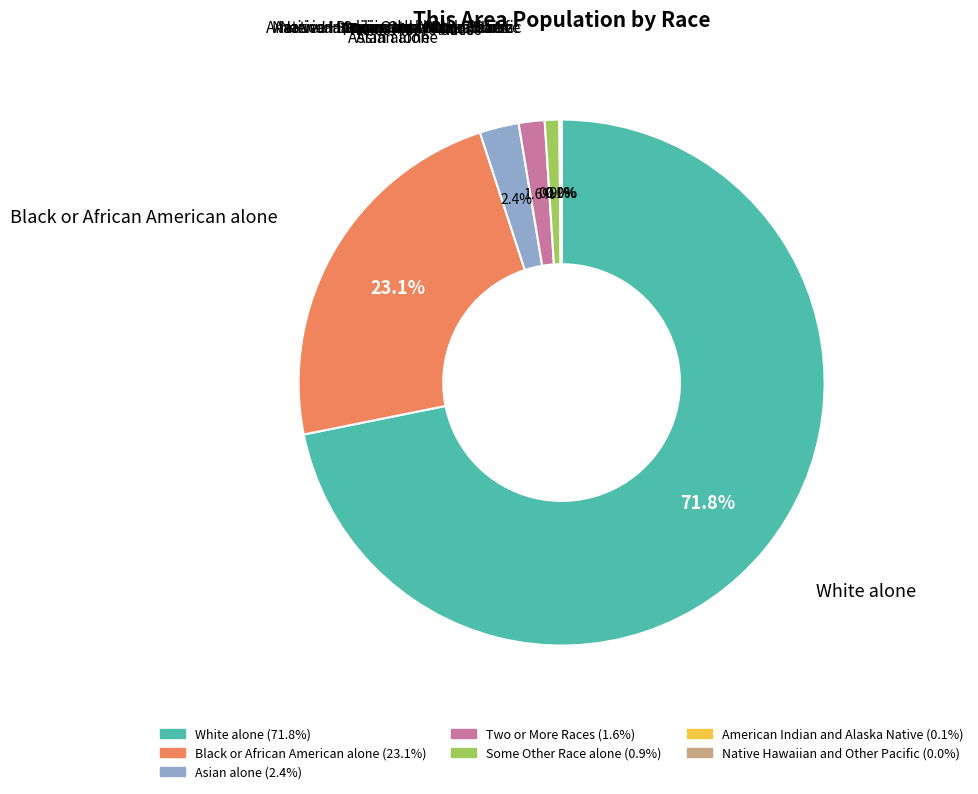

Does White alone account for over 50% of the chart?

Yes